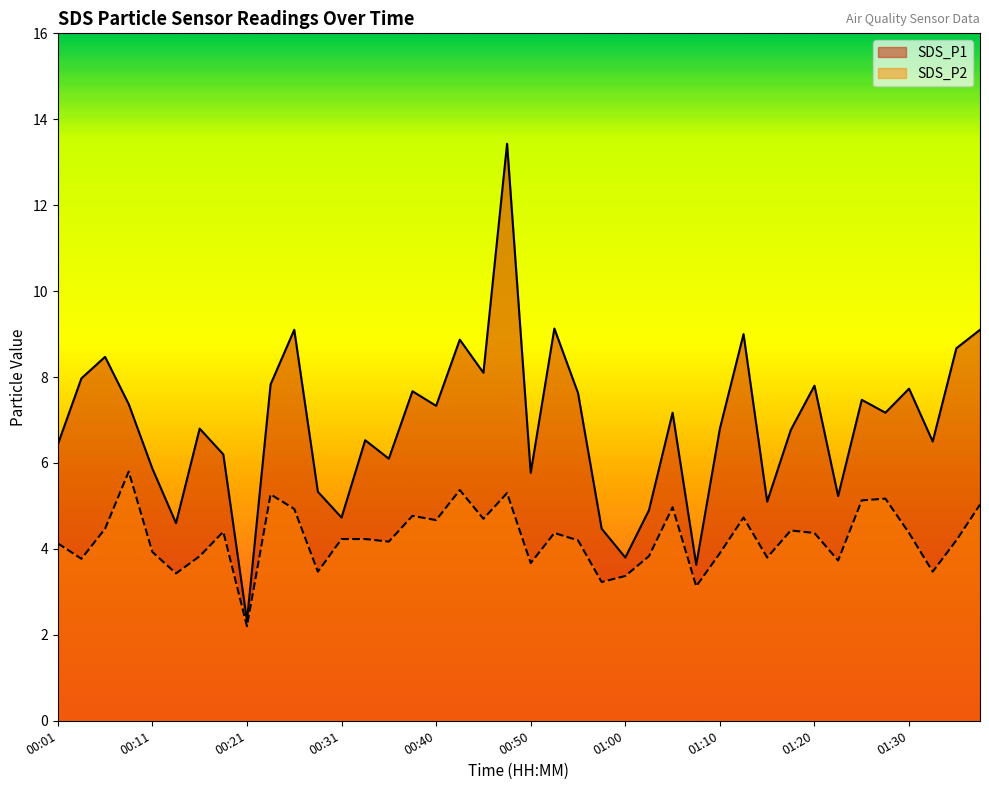

What is the average value of the SDS_P2 series?

4.3